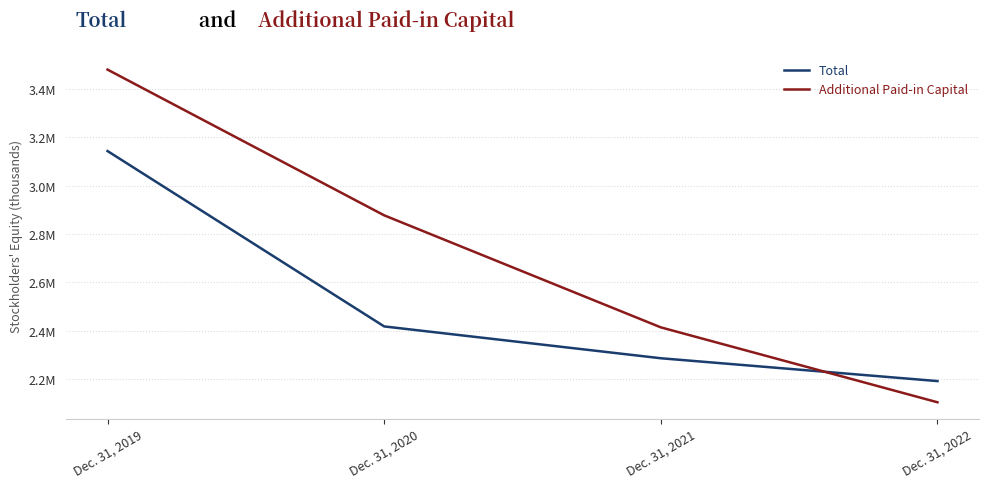

Does the chart have visible grid lines?

Yes